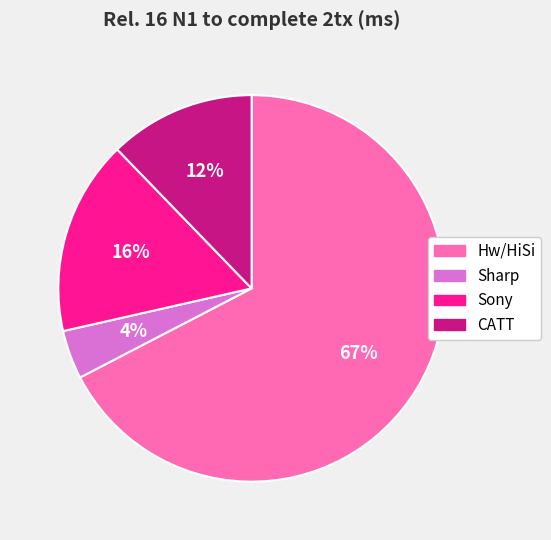

What is the ratio of the value at Sony to the value at CATT?

1.3